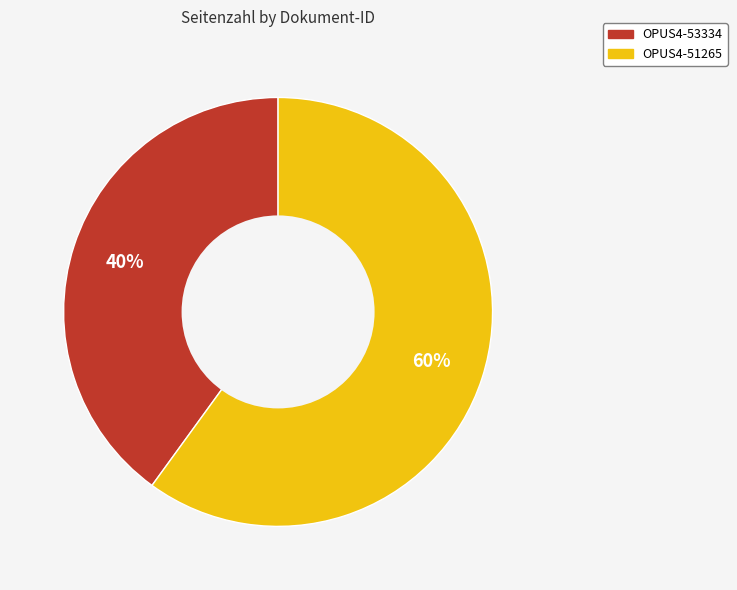

The OPUS4-53334 slice represents 40% of the pie. True or false?

True